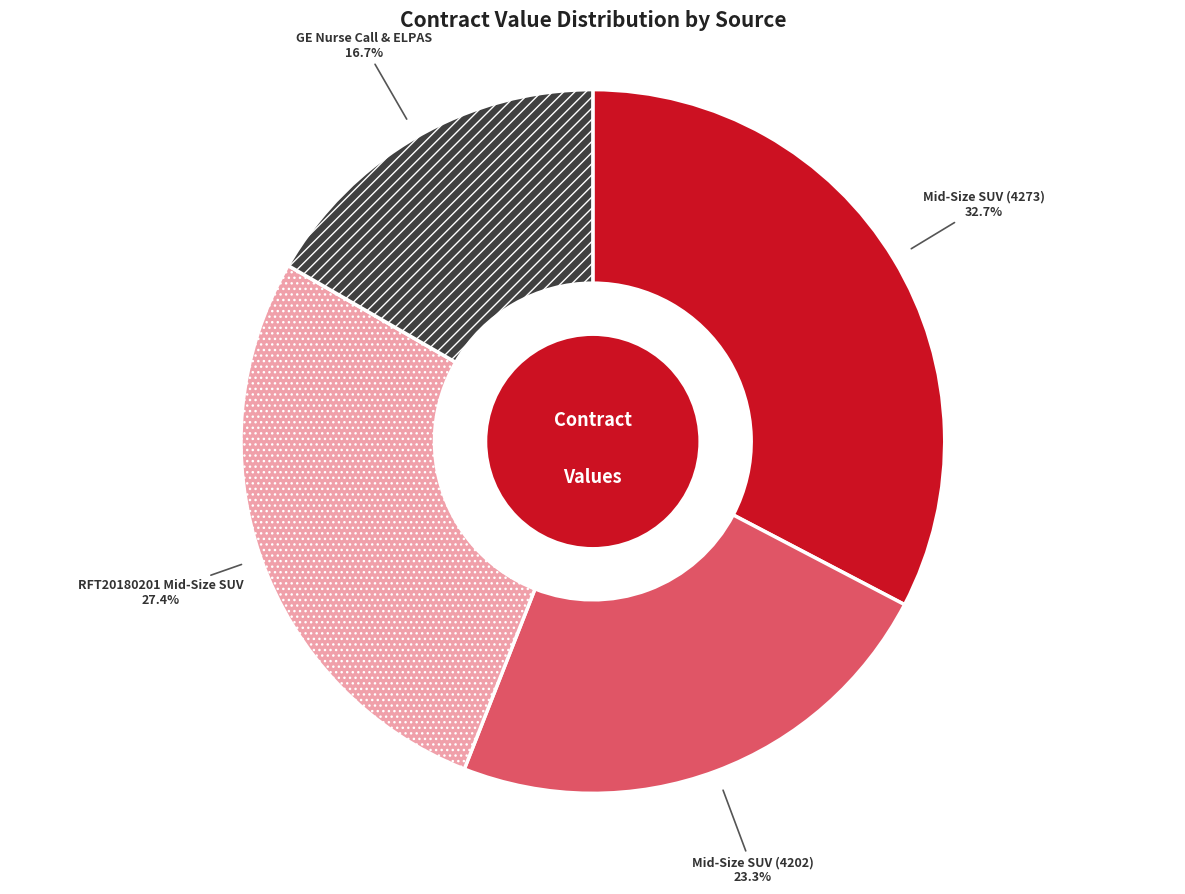

Does any single category account for the majority?

No